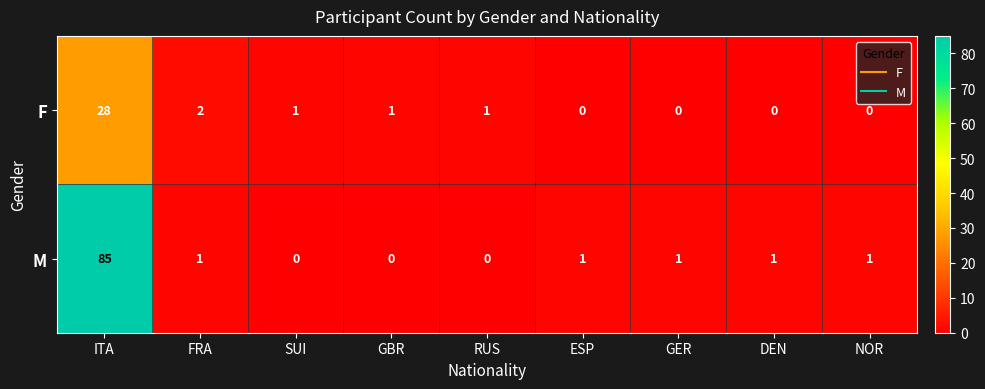

What is the difference between the maximum and minimum values in the M series?

85